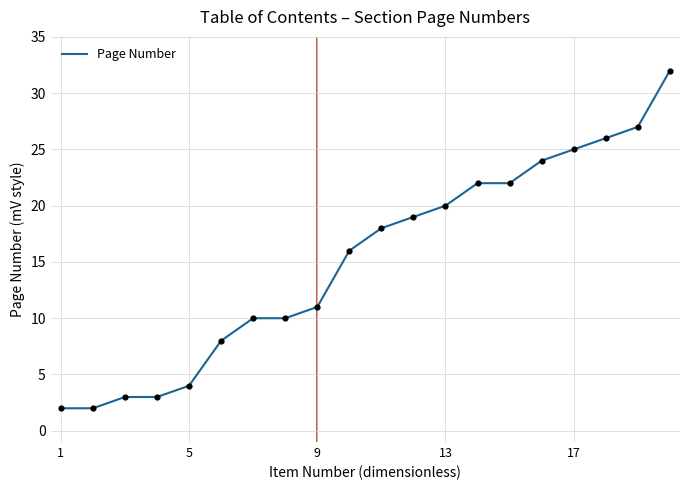

What is the greatest value displayed?

32